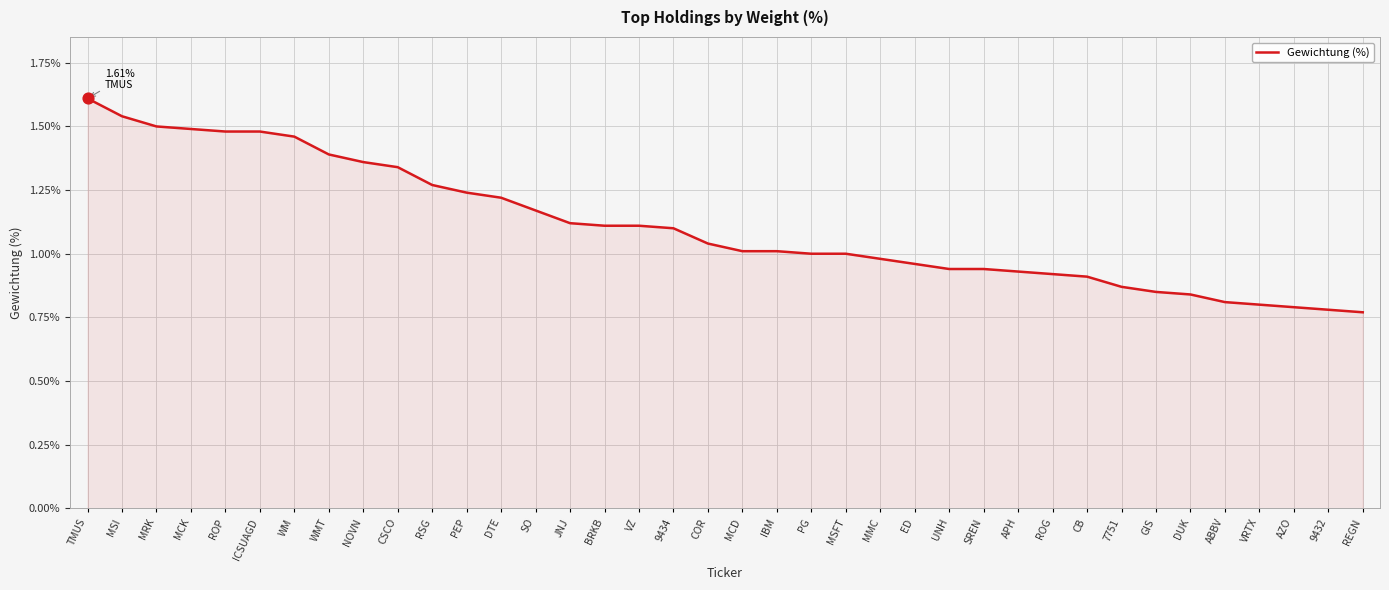

What is the change in value from NOVN to MSFT?

-0.4